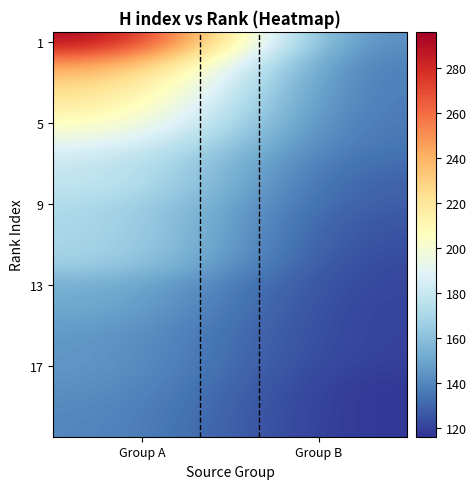

Which category has the lowest value across all series?

Group B